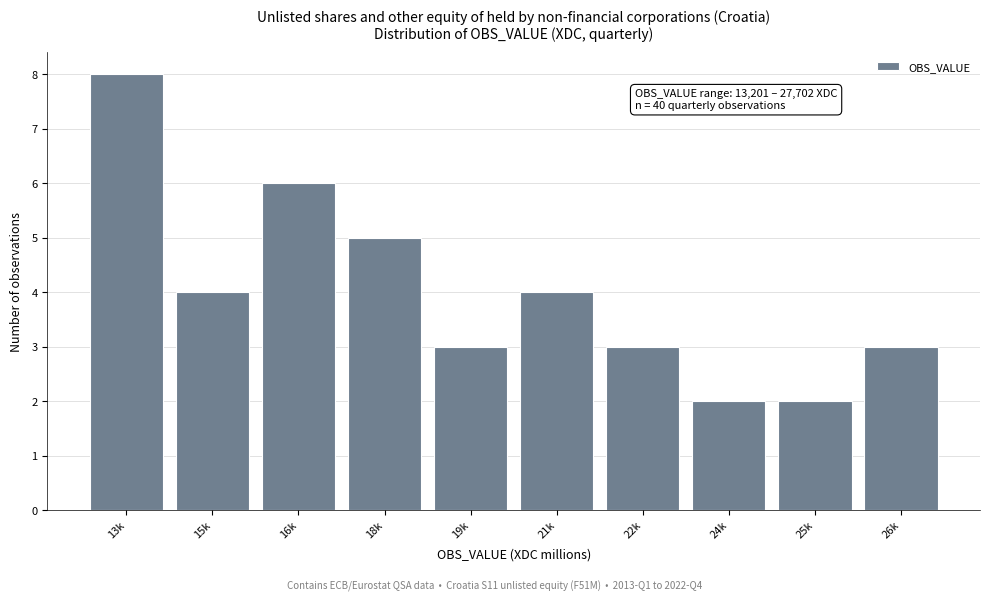

Reading left to right, what are all the values shown in this chart?

8	4	6	5	3	4	3	2	2	3